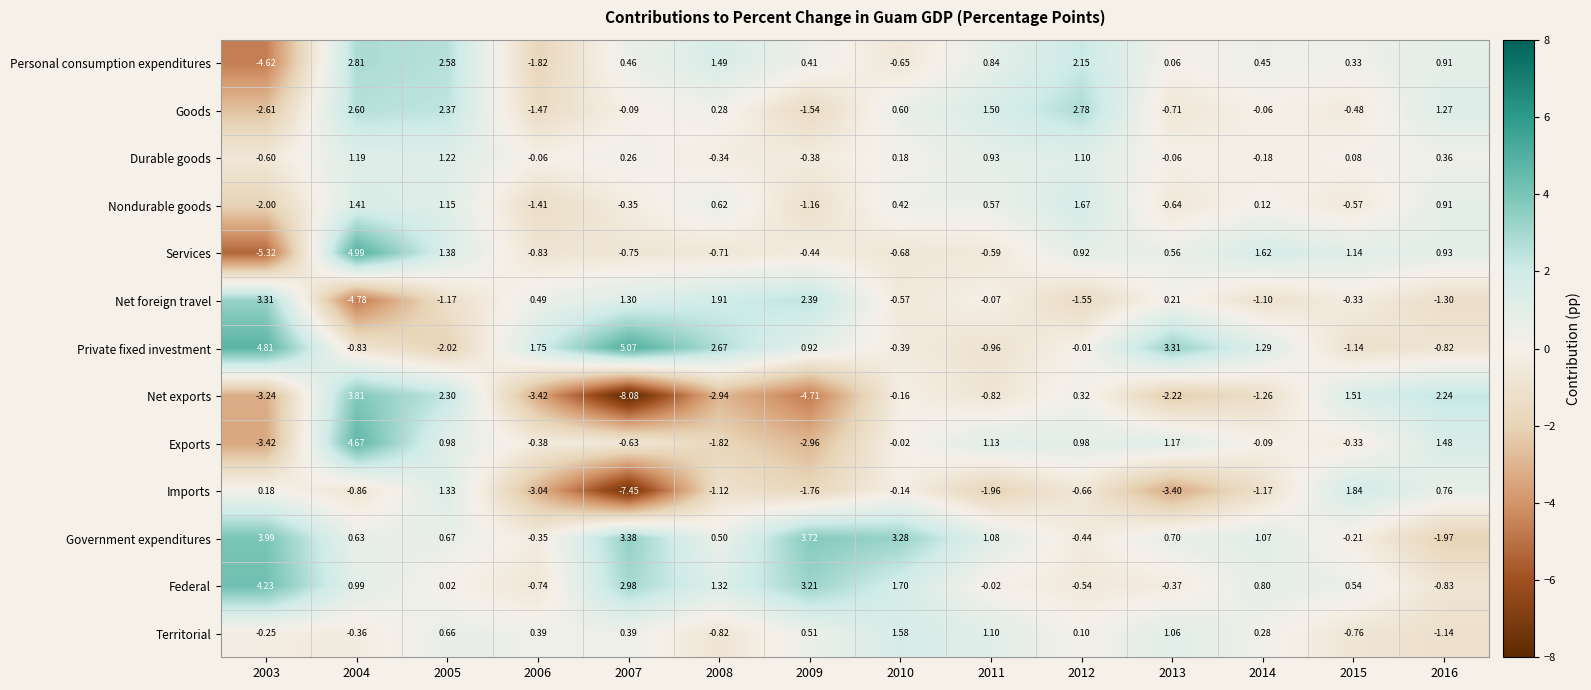

Rank the series by their maximum value, from lowest to highest.

Durable goods, Territorial, Nondurable goods, Imports, Goods, Personal consumption expenditures, Net foreign travel, Net exports, Government expenditures, Federal, Exports, Services, Private fixed investment